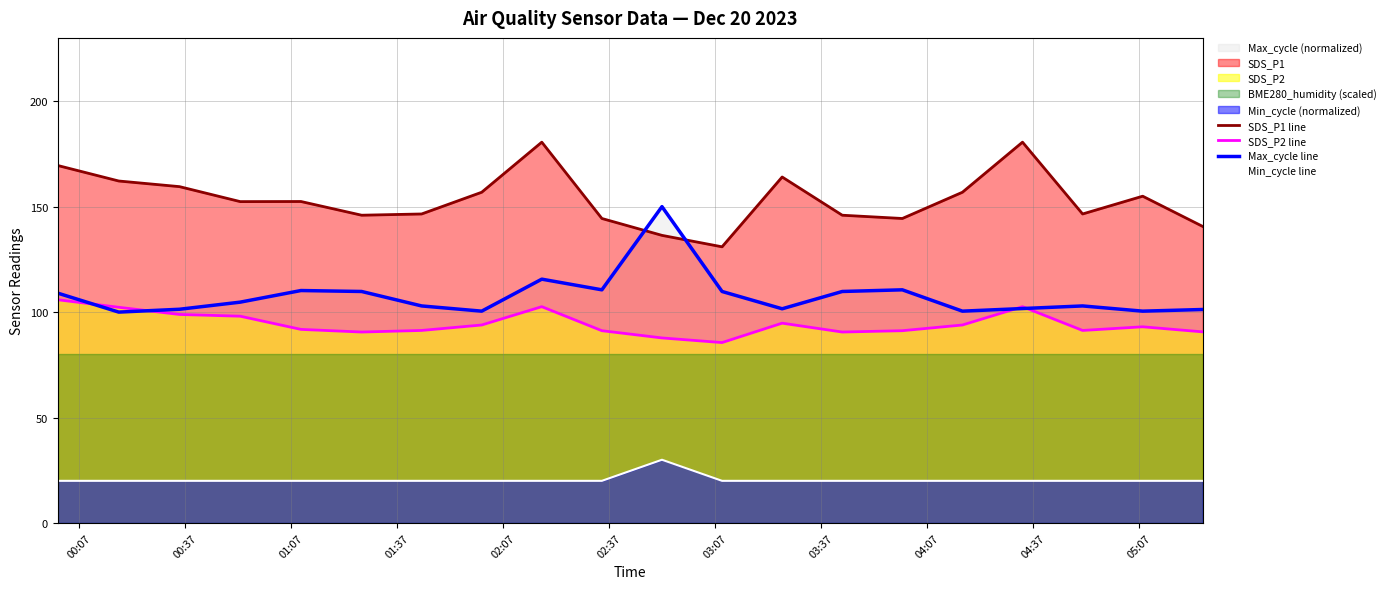

True or false: Min_cycle line and Max_cycle line intersect in this chart.

False